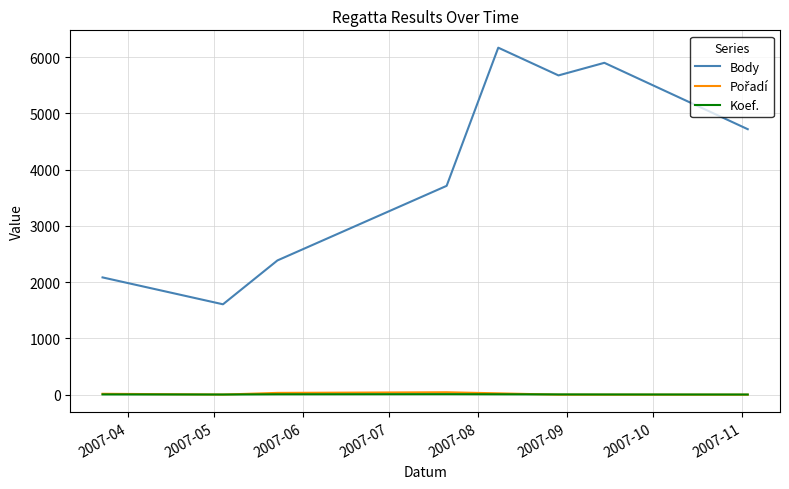

What is the maximum value shown in the chart?

6170